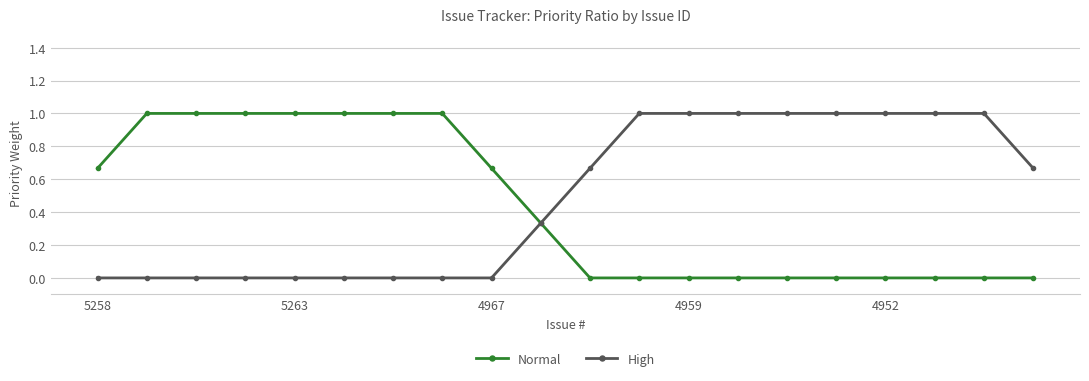

What is the greatest value displayed?

1.0